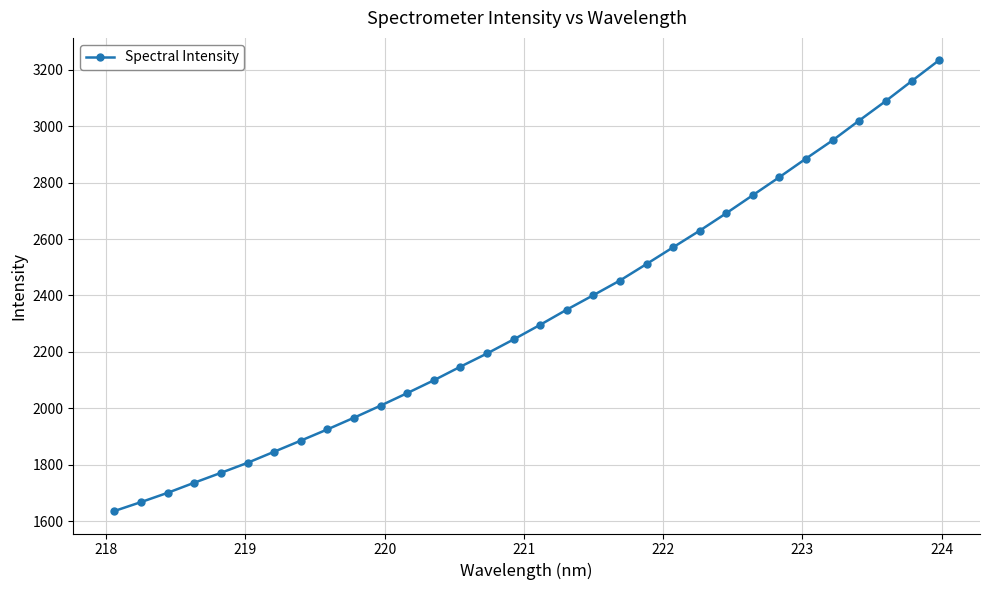

How many distinct data groups are displayed?

1